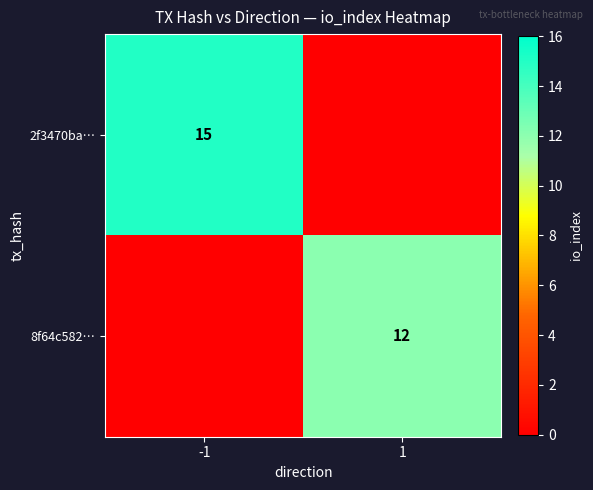

What is the maximum value shown in the chart?

15